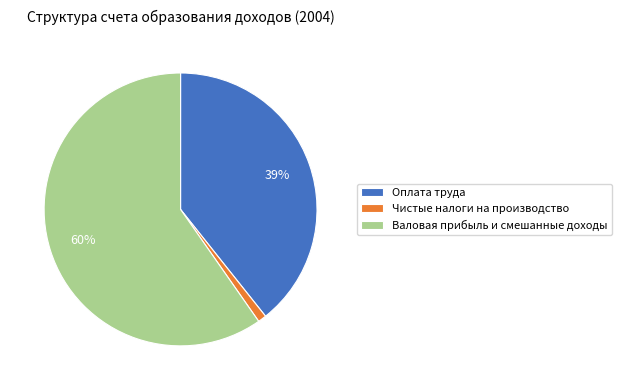

Is the sum of Валовая прибыль и смешанные доходы and Чистые налоги на производство greater than half?

Yes